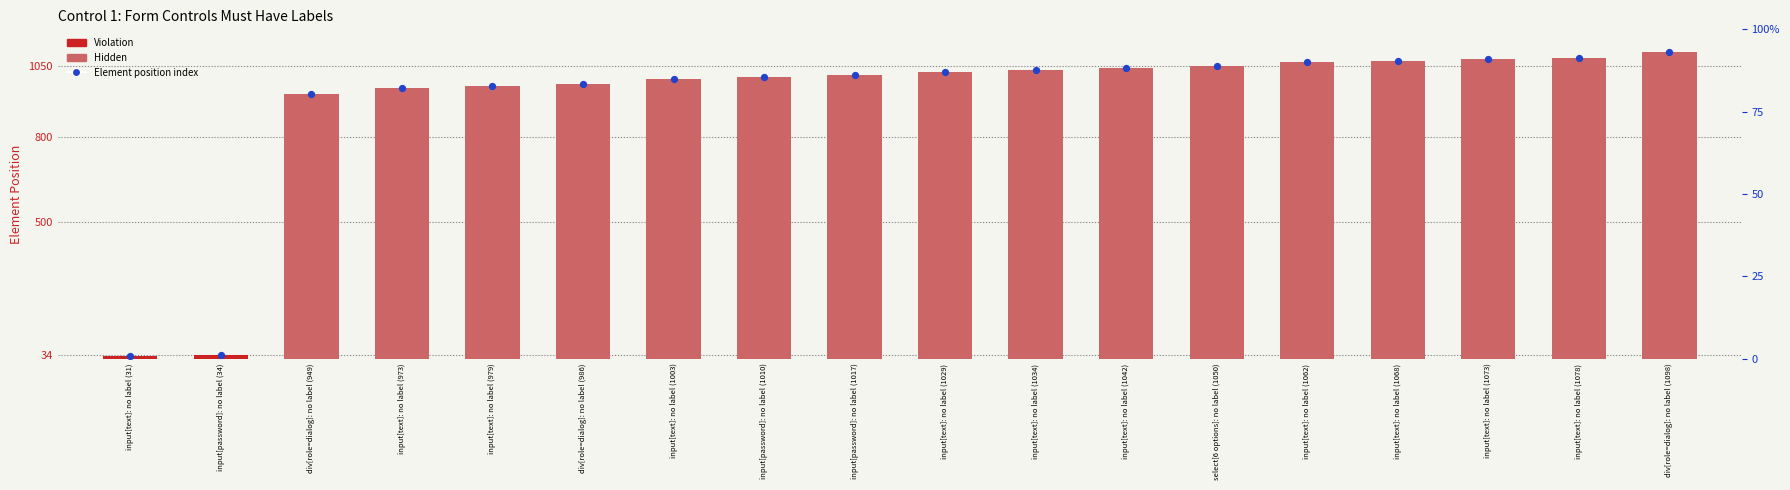

Which series has the largest Y range (max minus min)?

Element Position